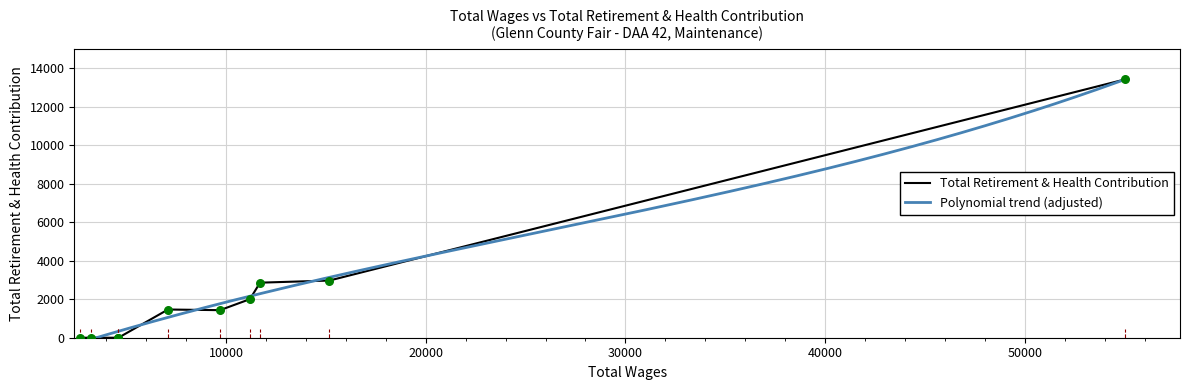

What is the change in value from 11704.0 to 11196.0?

-857